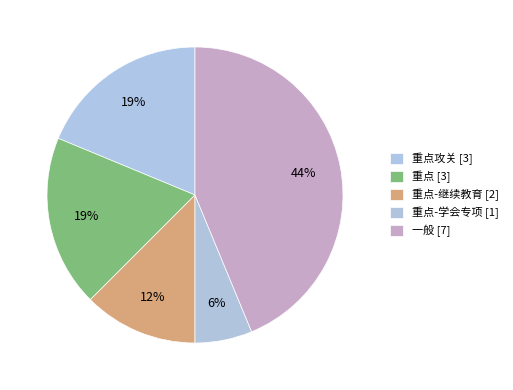

Count the number of slices in the pie.

5